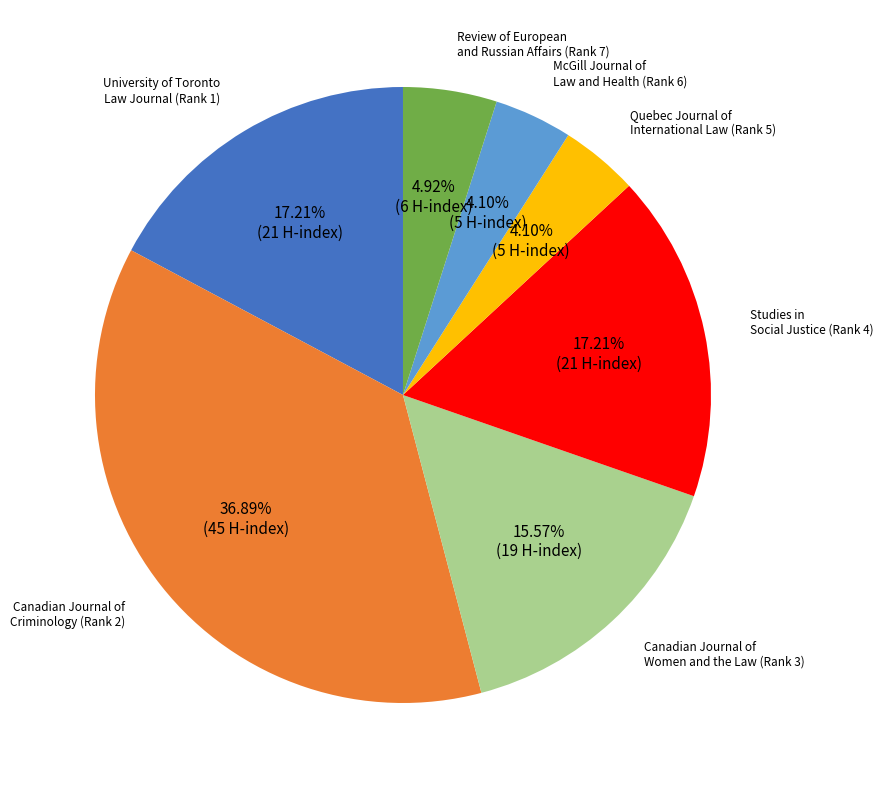

Is there a majority slice in this chart?

No